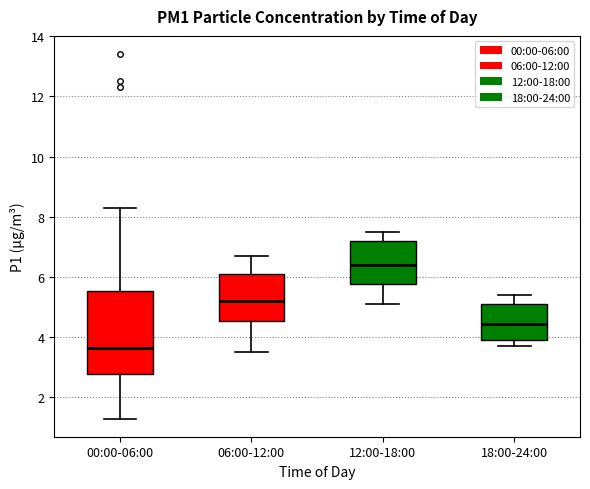

Which box has the highest median line?

12:00-18:00